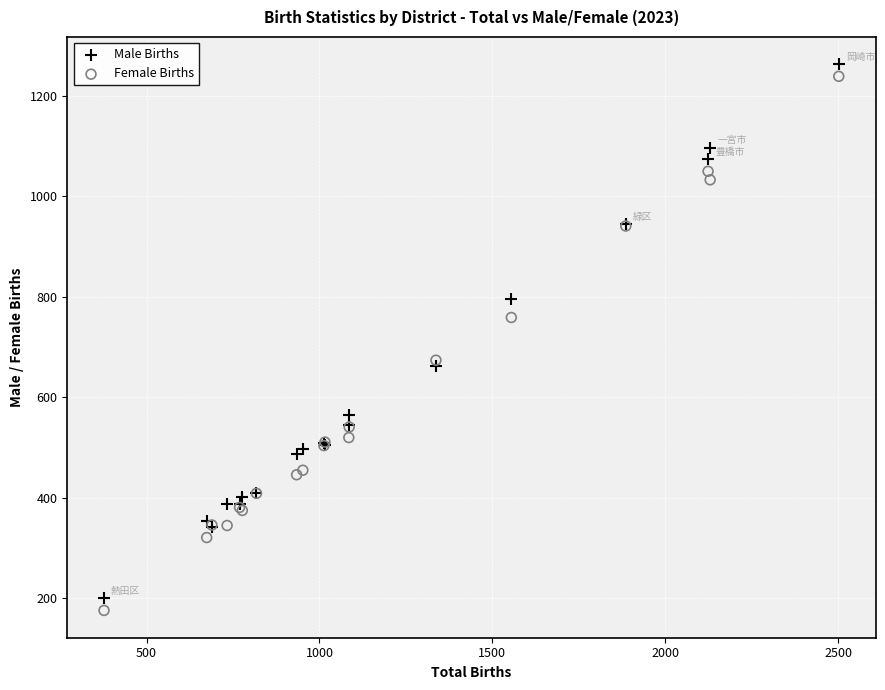

What is the X range (max minus min) for the scatter plot?

2125